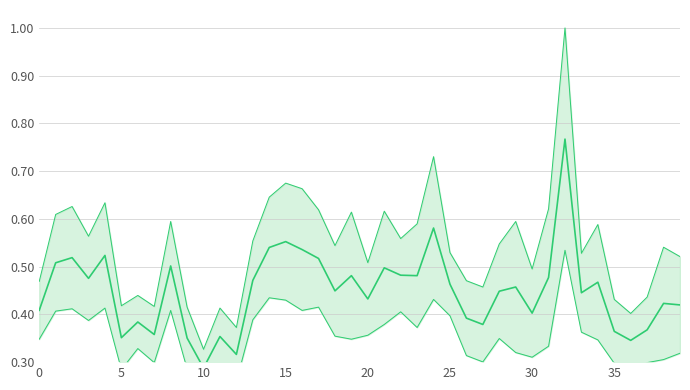

Is it true that Mean (P1+P2)/2 equals 0.4 at 11?

True